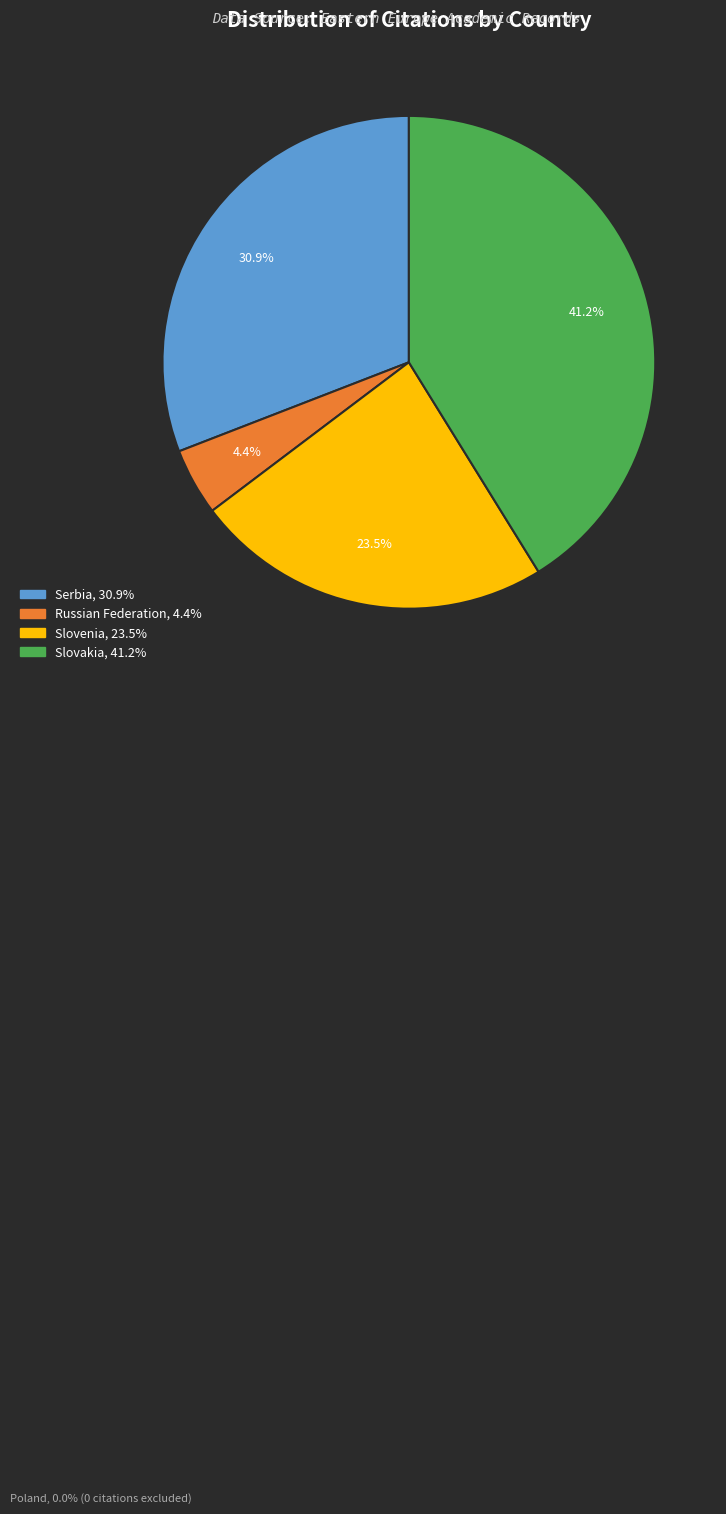

Count the number of slices in the pie.

4